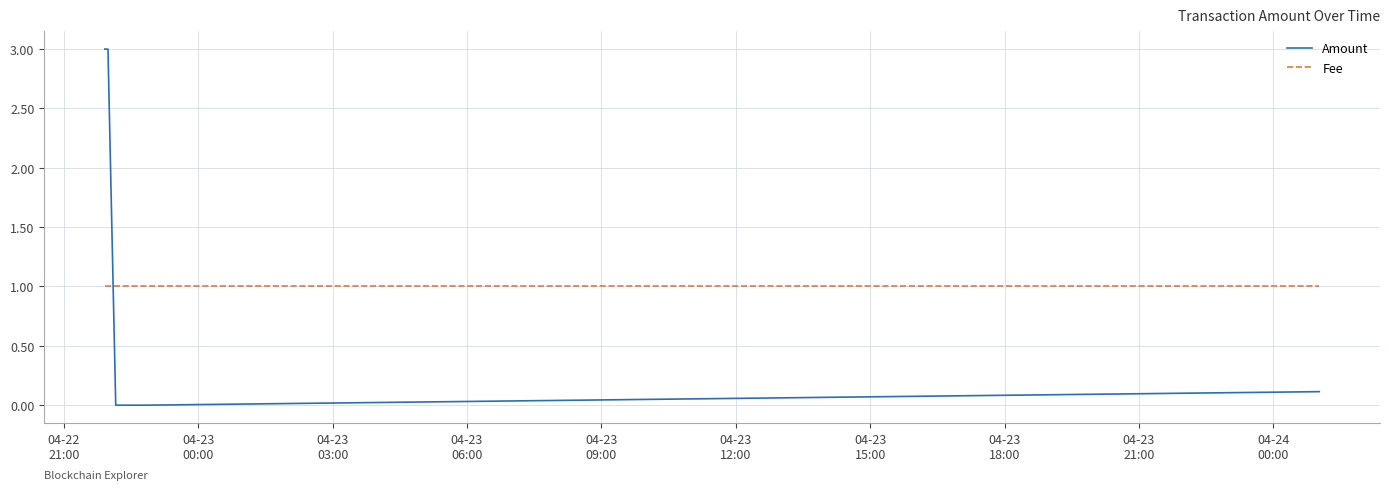

After their last crossing, which series has the higher values: Fee or Amount?

Fee